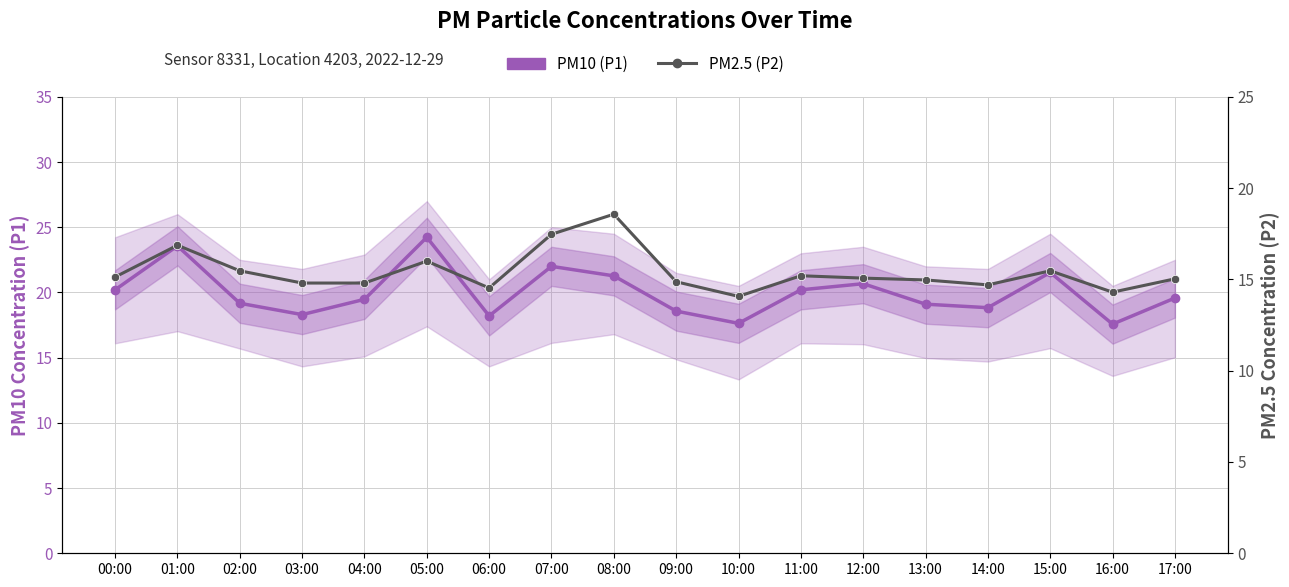

At which category does the chart reach its peak across all series?

05:00